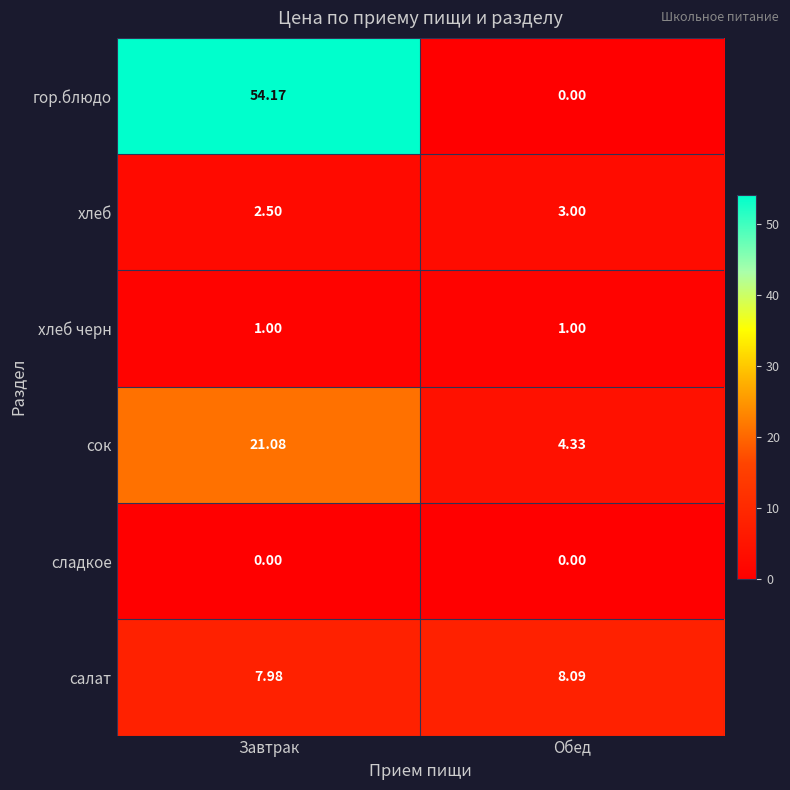

Which series changed the most between Завтрак and Обед?

гор.блюдо